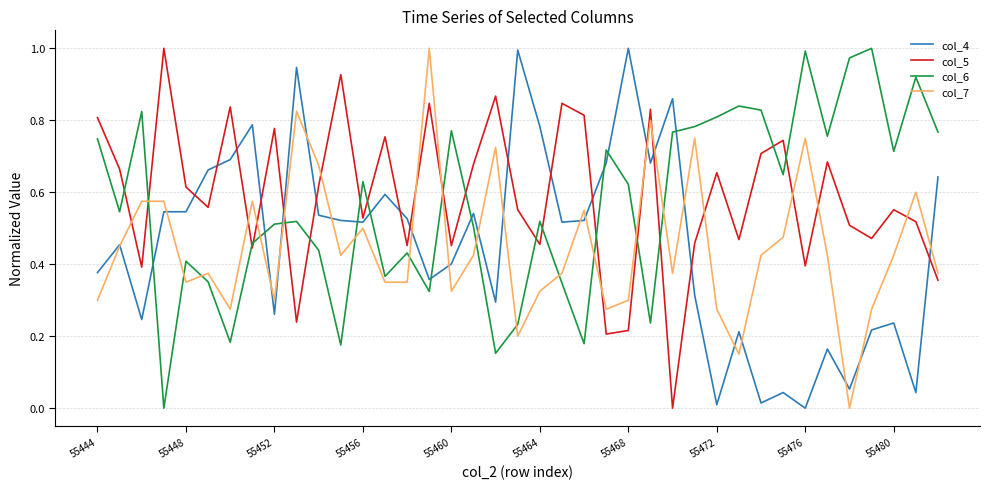

How many lines are shown in the chart?

4